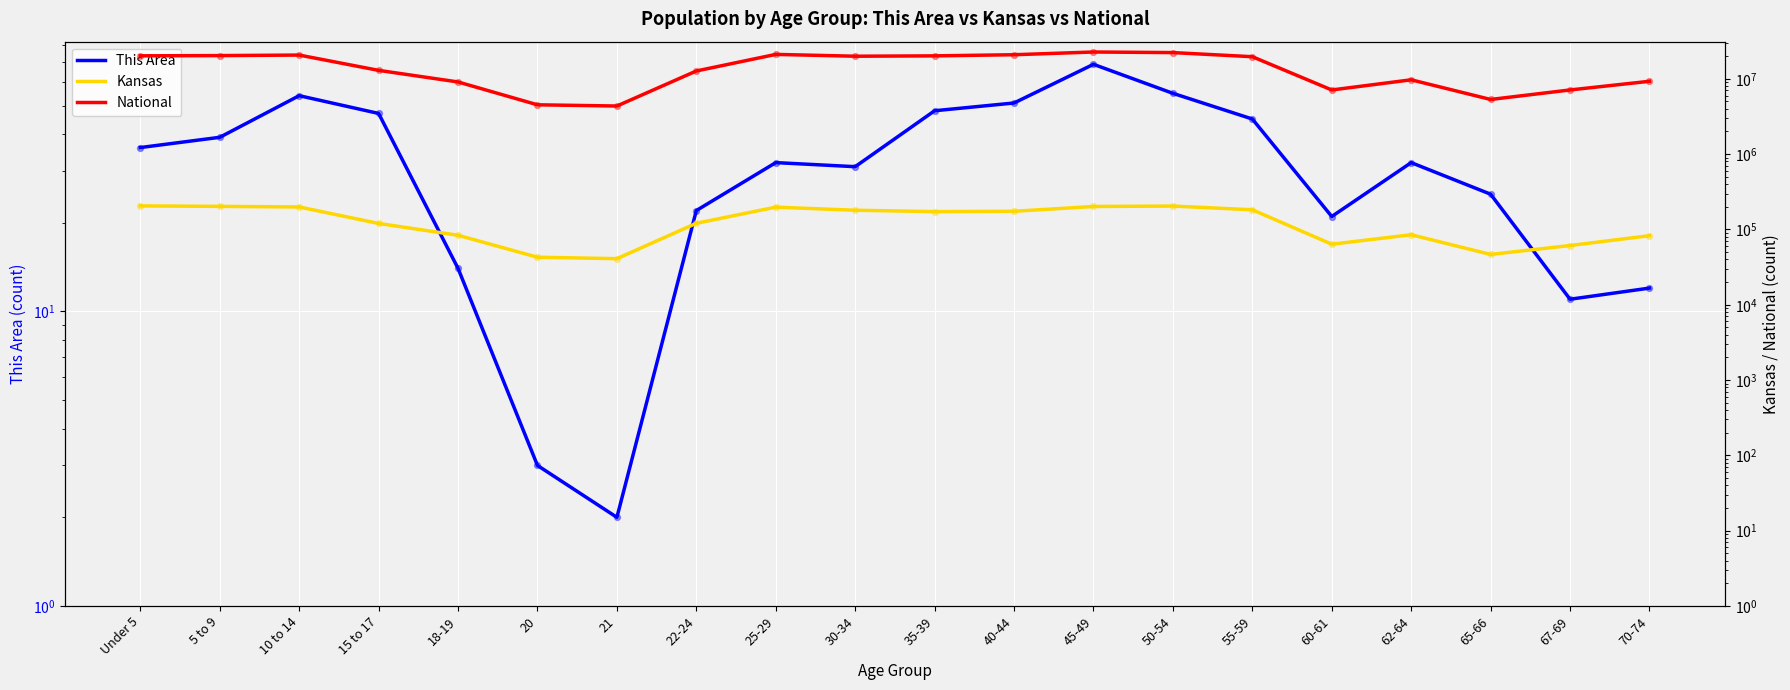

Which series has the largest Y range (max minus min)?

National